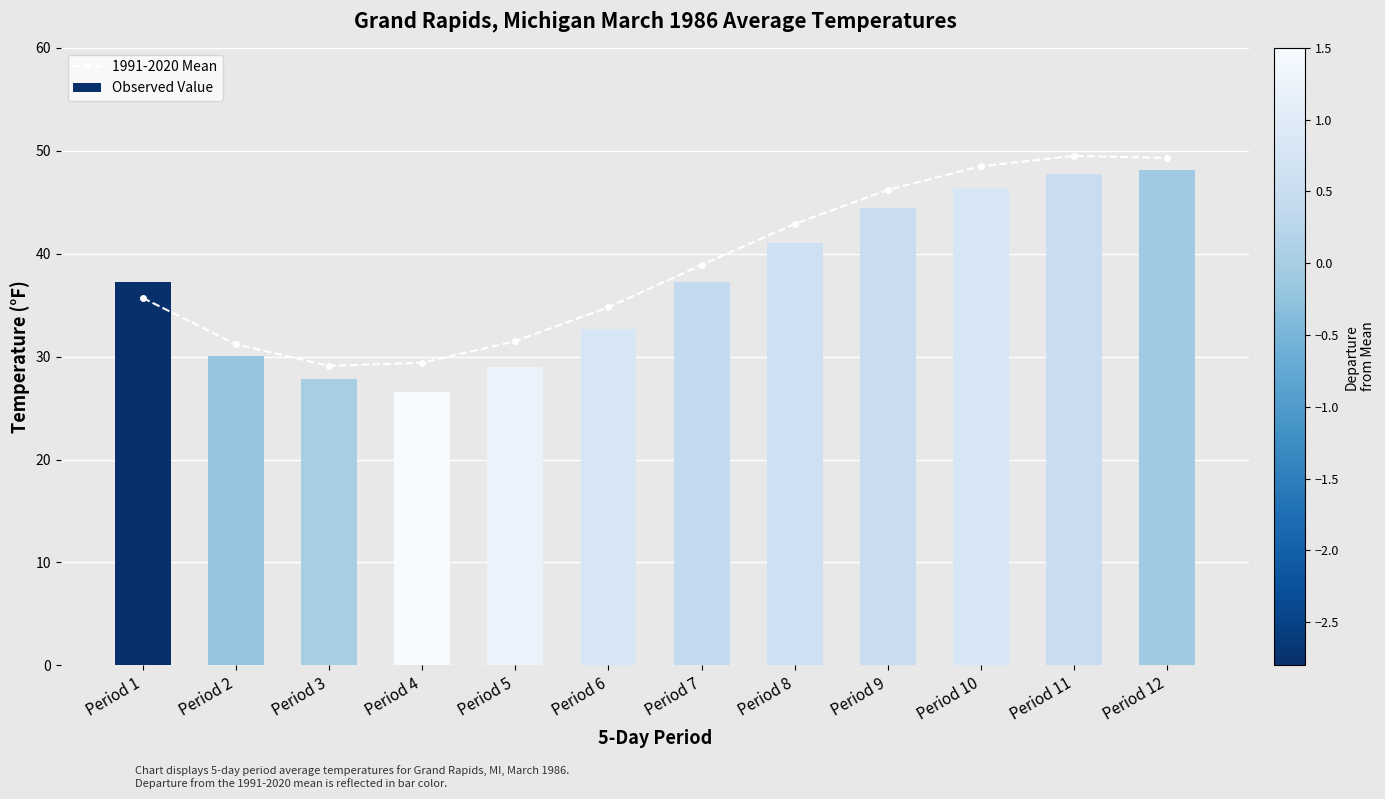

Reading left to right, transcribe all the data shown in this chart.

1991-2020 Mean: 35.7	31.2	29.1	29.4	31.5	34.8	38.9	42.9	46.2	48.5	49.5	49.3
Observed Value: 37.2	30.1	27.8	26.6	29.0	32.7	37.2	41.0	44.4	46.4	47.7	48.1